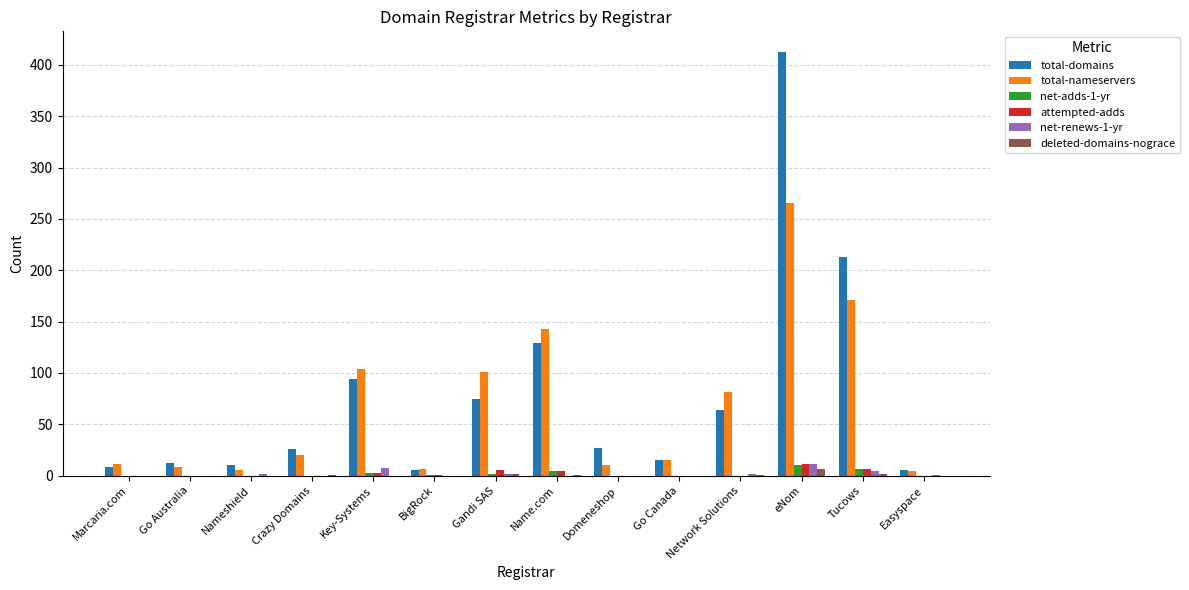

Where is total-domains nearest to the value 208?

Tucows